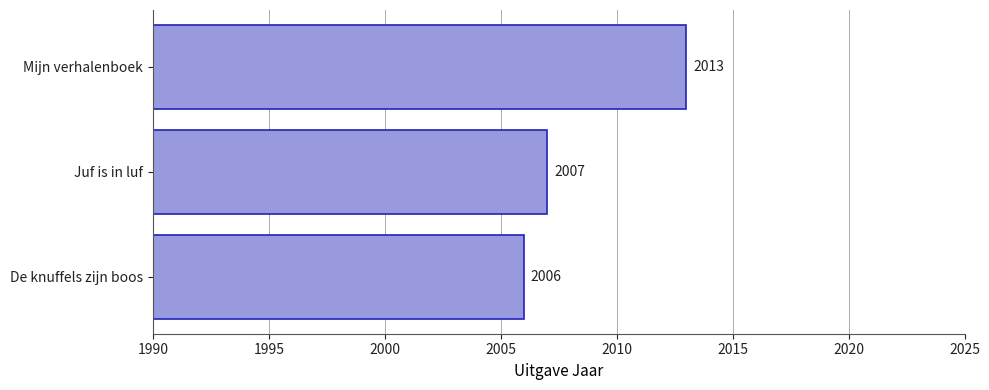

List the labels in order of value, smallest first.

De knuffels zijn boos, Juf is in luf, Mijn verhalenboek